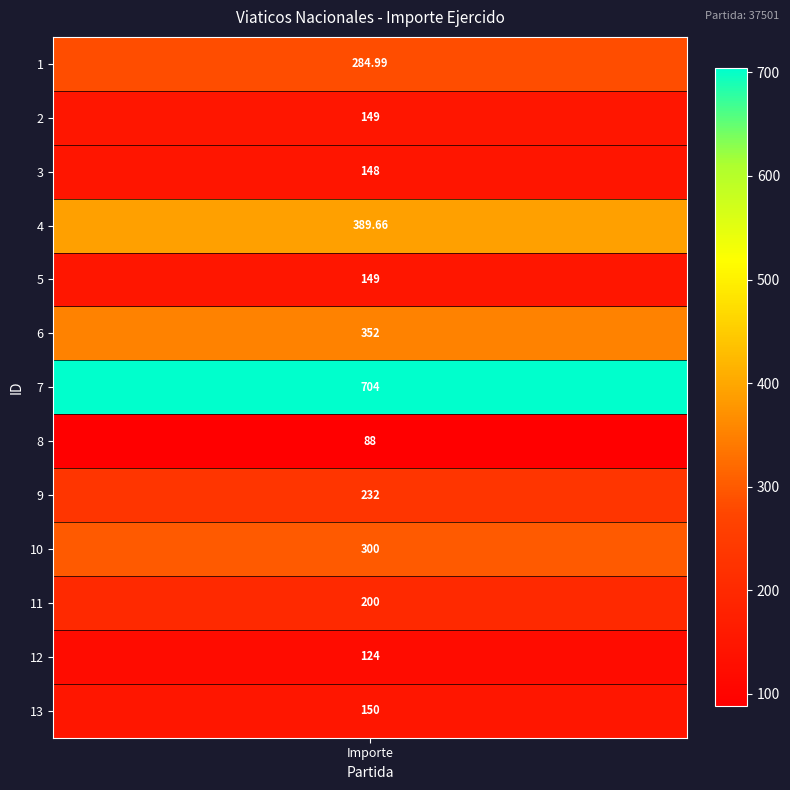

What is the change in value from 4 to 12?

-265.7